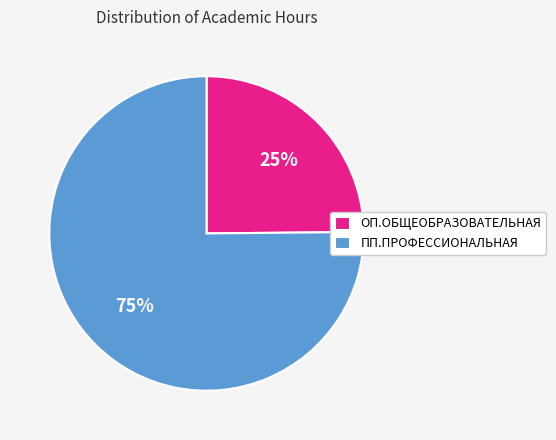

Which slice is the smallest?

ОП.ОБЩЕОБРАЗОВАТЕЛЬНАЯ